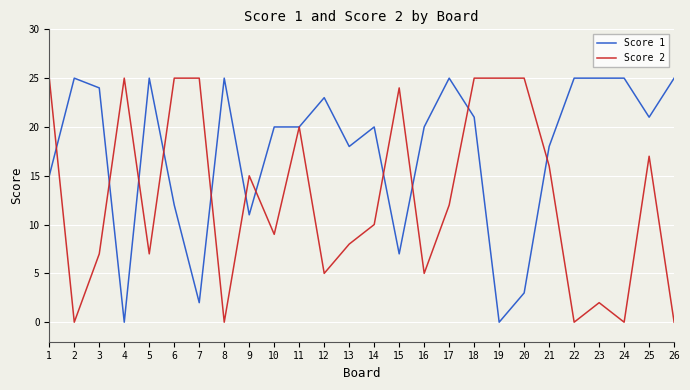

Is the value of Score 2 at 9 greater than the value of Score 1 at 7?

Yes